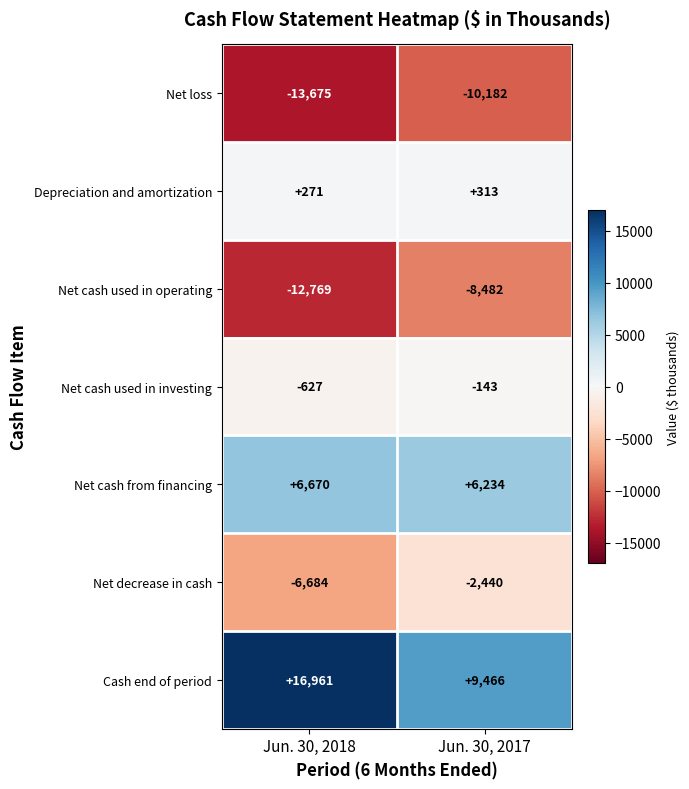

Reading left to right, extract all data points from this chart.

Net loss: Jun. 30, 2018=-13675	Jun. 30, 2017=-10182
Depreciation and amortization: Jun. 30, 2018=271	Jun. 30, 2017=313
Net cash used in operating: Jun. 30, 2018=-12769	Jun. 30, 2017=-8482
Net cash used in investing: Jun. 30, 2018=-627	Jun. 30, 2017=-143
Net cash from financing: Jun. 30, 2018=6670	Jun. 30, 2017=6234
Net decrease in cash: Jun. 30, 2018=-6684	Jun. 30, 2017=-2440
Cash end of period: Jun. 30, 2018=16961	Jun. 30, 2017=9466